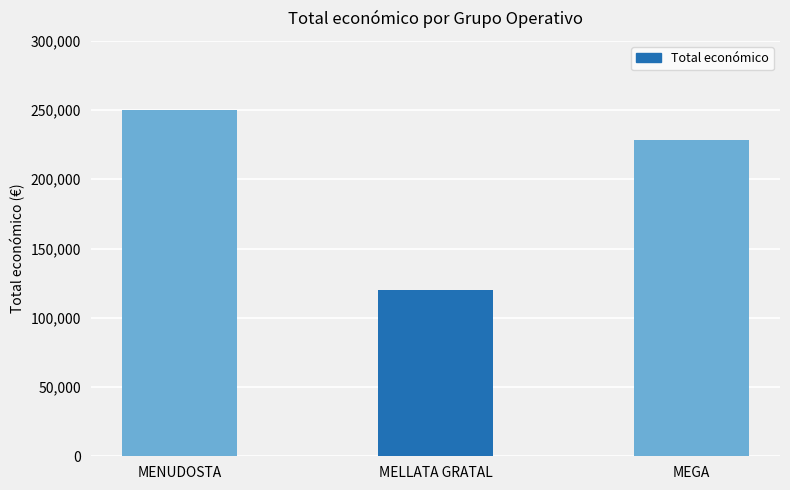

Approximately how many times larger is the value at MENUDOSTA compared to MELLATA GRATAL?

2.1